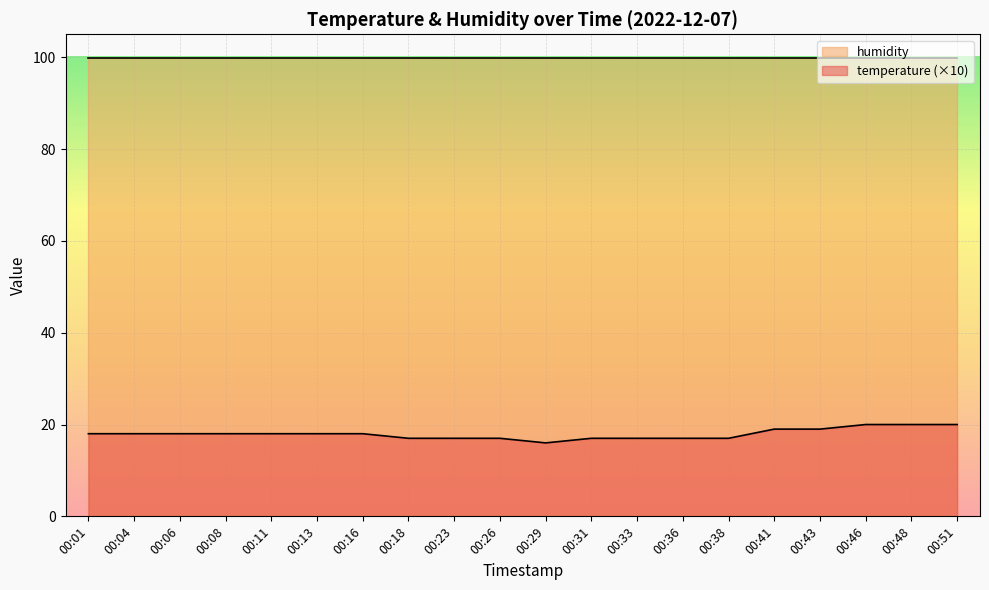

List the labels in order of value, largest first.

00:46, 00:48, 00:51, 00:41, 00:43, 00:01, 00:04, 00:06, 00:08, 00:11, 00:13, 00:16, 00:18, 00:23, 00:26, 00:31, 00:33, 00:36, 00:38, 00:29